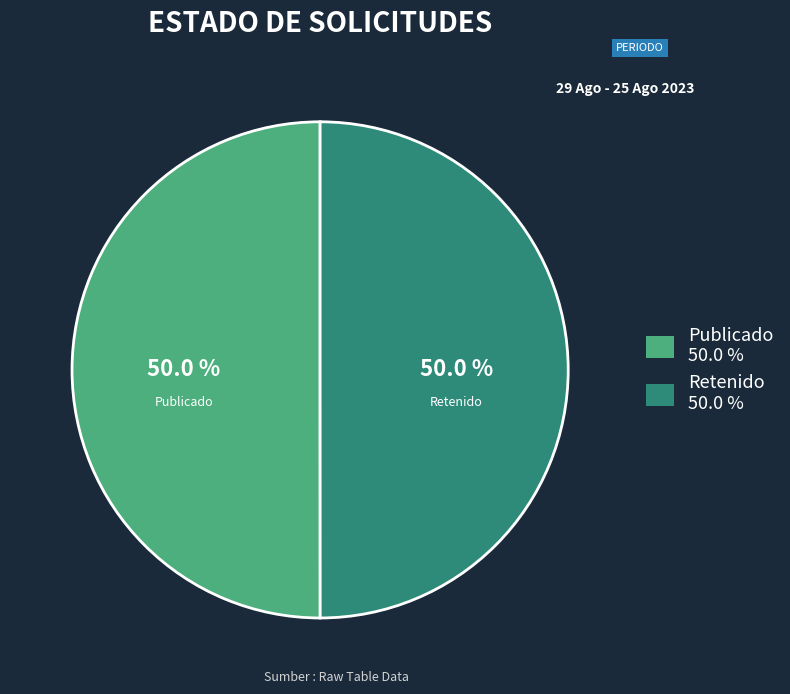

Which slice is the largest?

PUB